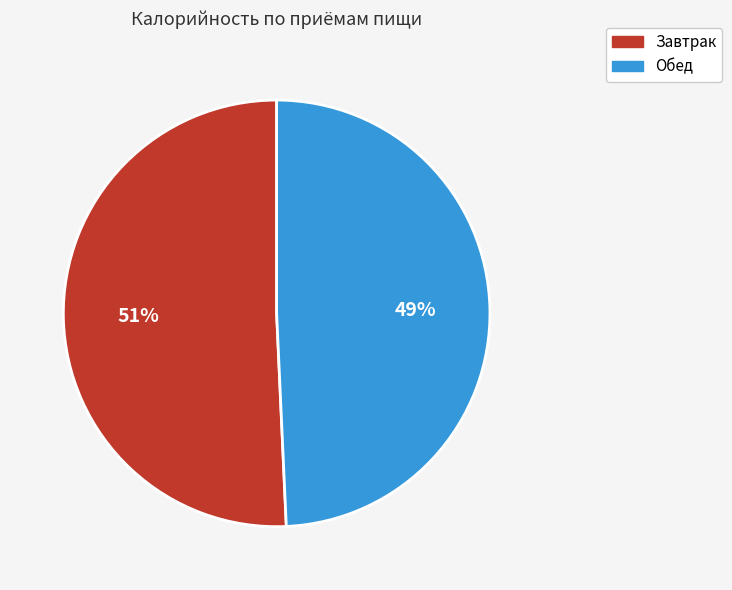

True or false: Завтрак accounts for 51% of the total.

True